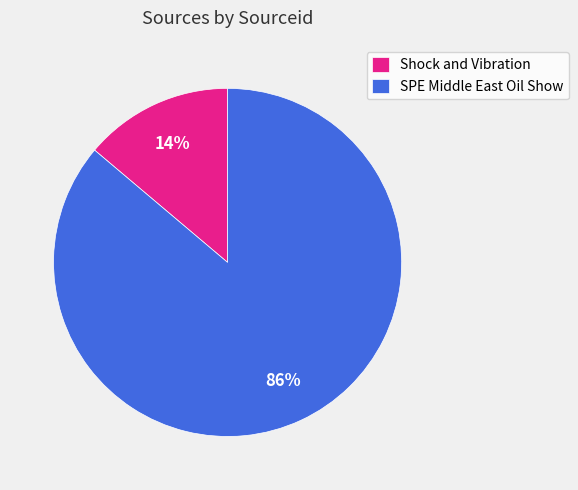

Rank the categories by value from lowest to highest.

Shock and Vibration, SPE Middle East Oil Show